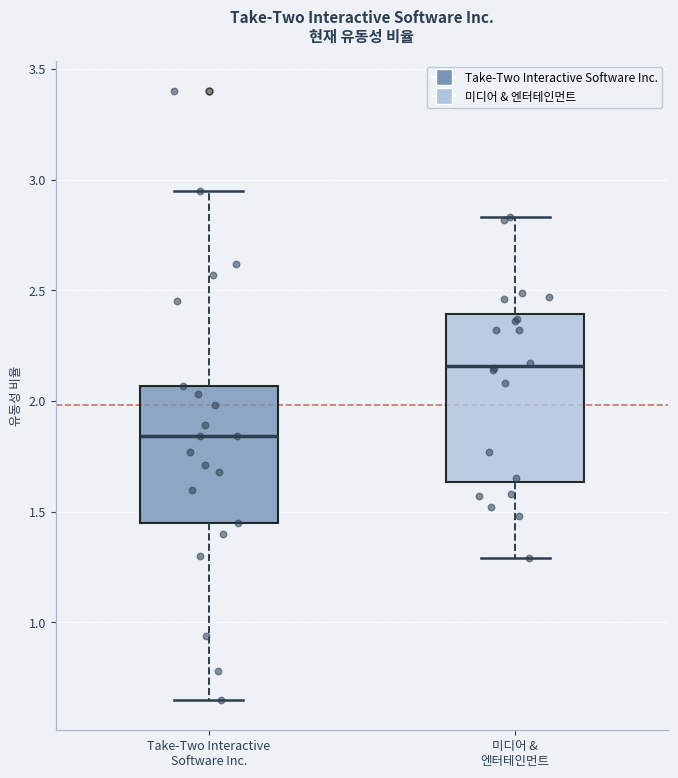

Comparing the boxes themselves (not the whiskers), which one is the tallest?

미디어 & 엔터테인먼트